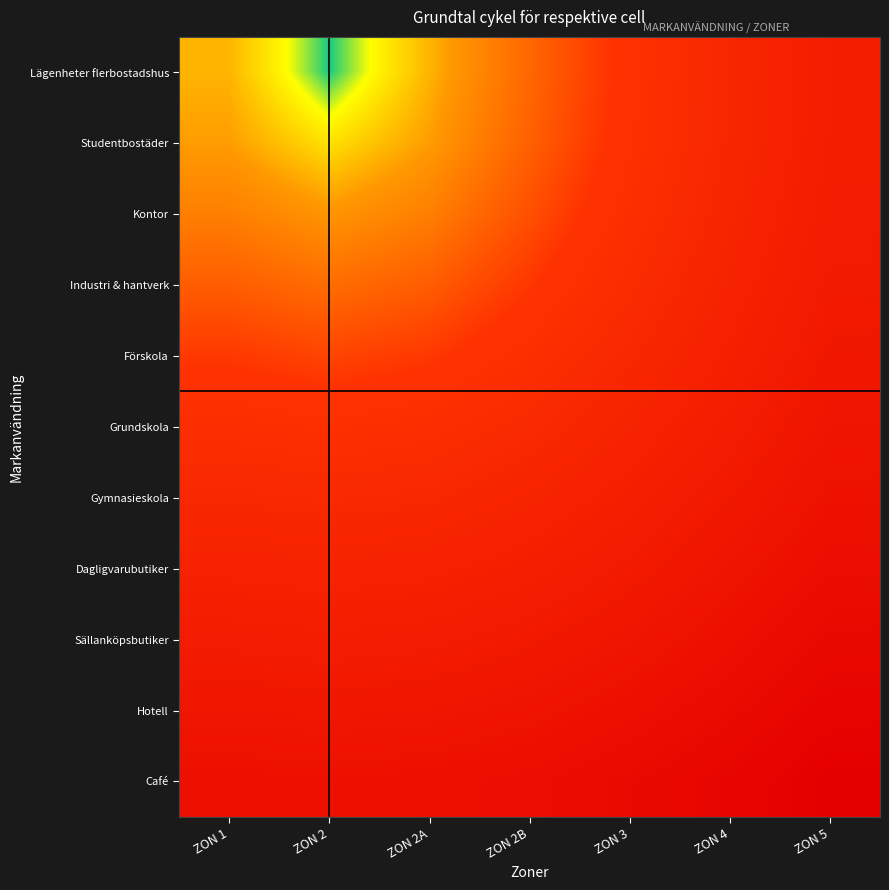

Which series has the largest range (max minus min)?

Lägenheter flerbostadshus